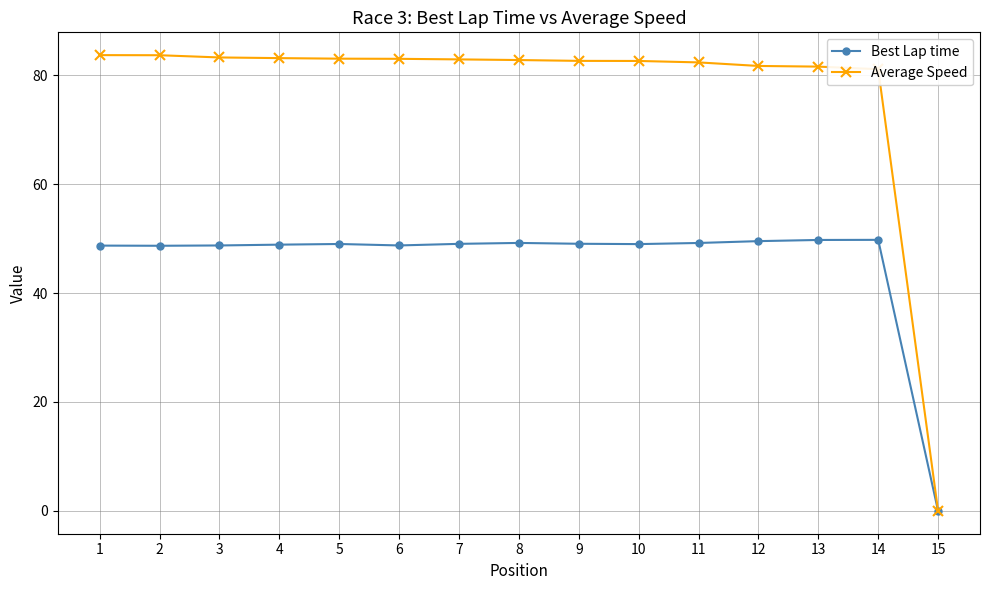

What is the difference between the highest and lowest values at 11?

33.1